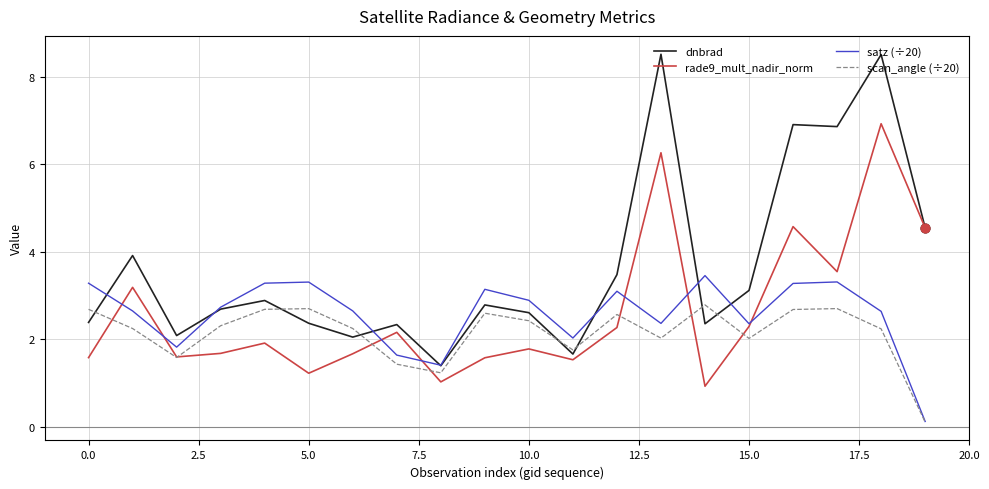

Rank the series by their maximum value, from lowest to highest.

scan_angle (÷20), satz (÷20), rade9_mult_nadir_norm, dnbrad